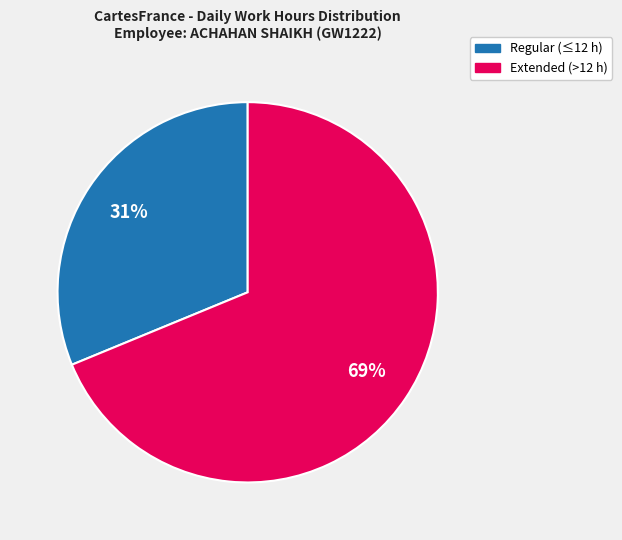

Does any single category account for the majority?

Yes